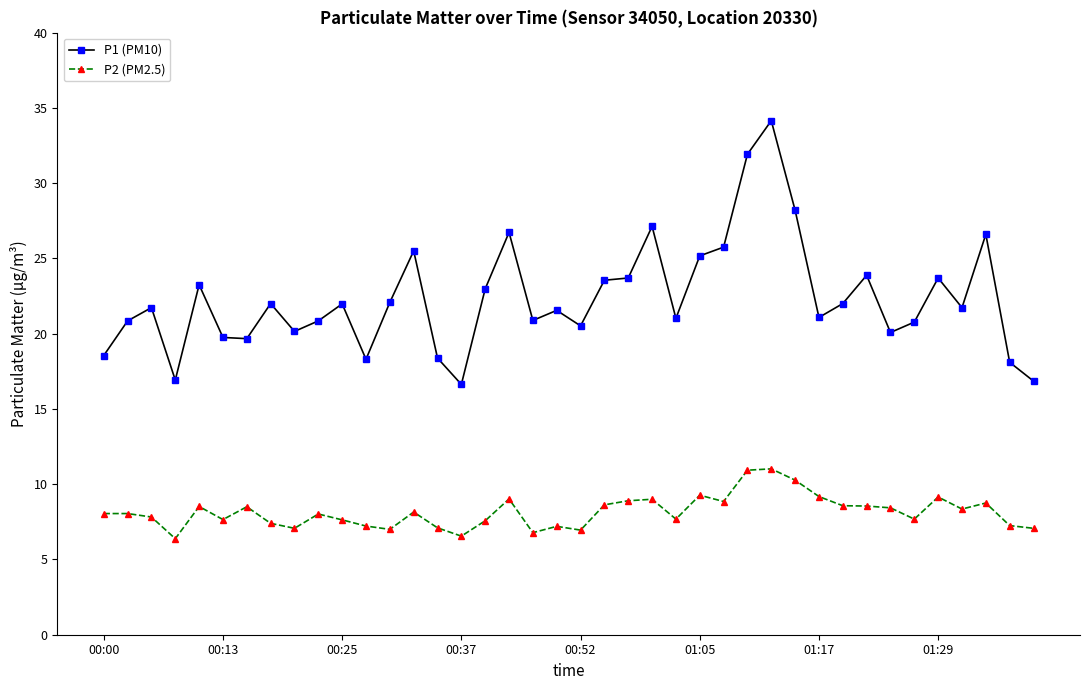

What is the highest value of the P2 (PM2.5) series?

11.0